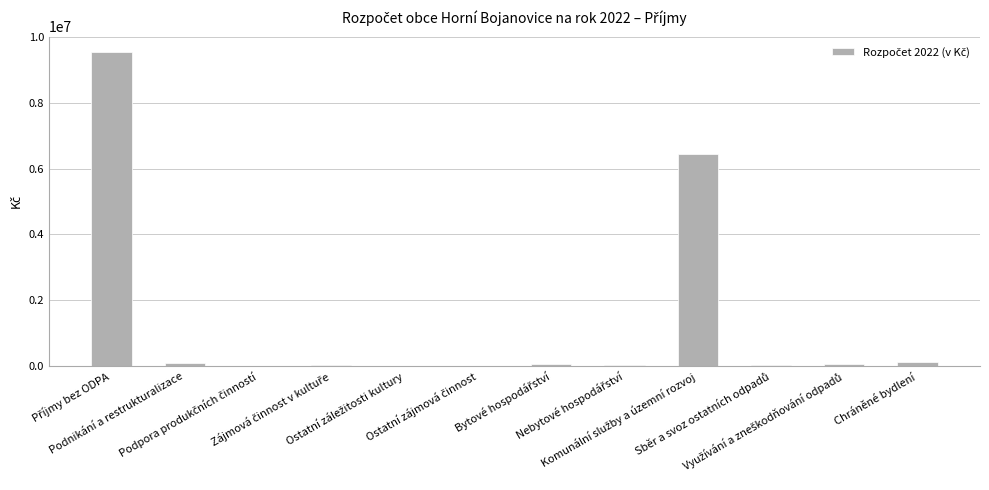

What is the sum of all values?

16412800